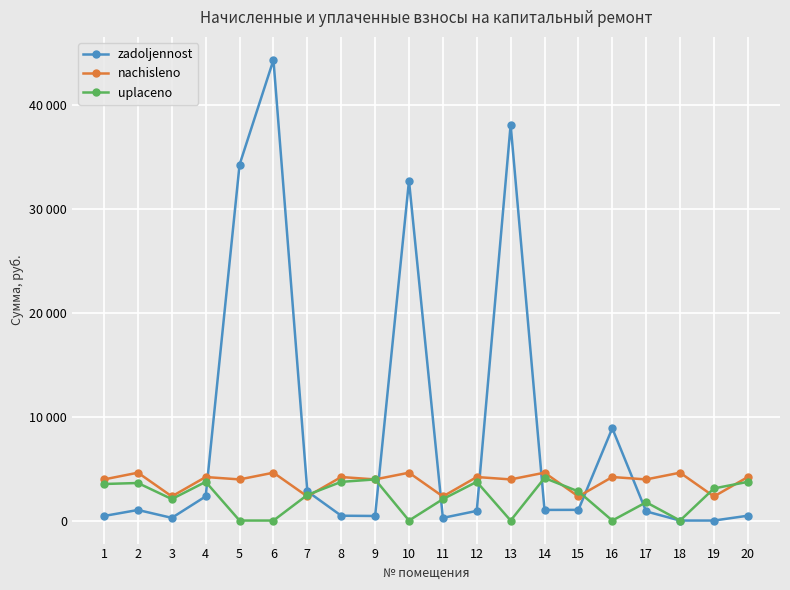

Where do zadoljennost and nachisleno first cross each other?

4 and 5